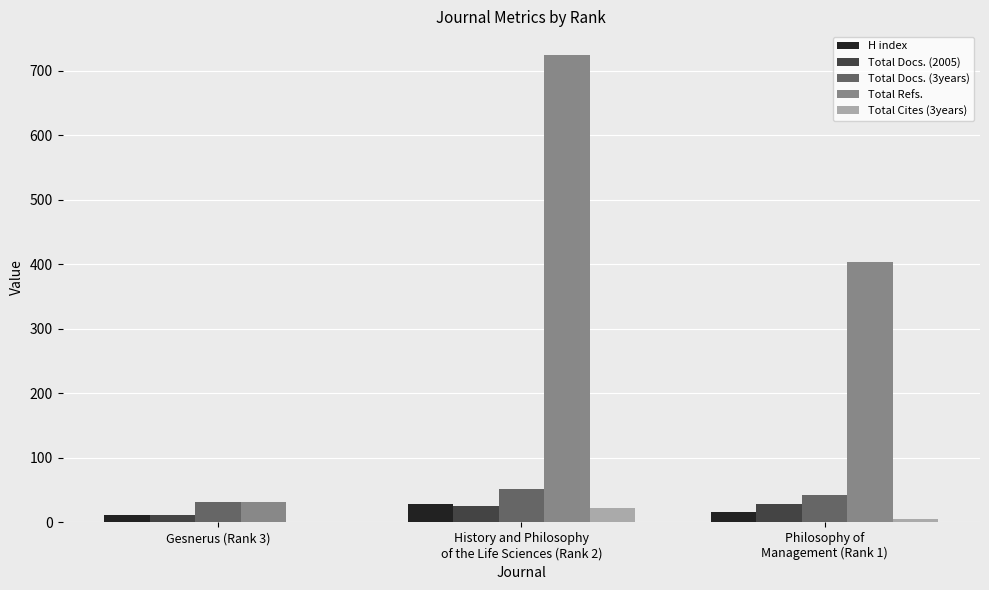

Reading left to right, list all the values displayed in this chart.

H index: Gesnerus (Rank 3)=12	History and Philosophy
of the Life Sciences (Rank 2)=29	Philosophy of
Management (Rank 1)=16
Total Docs. (2005): Gesnerus (Rank 3)=11	History and Philosophy
of the Life Sciences (Rank 2)=25	Philosophy of
Management (Rank 1)=29
Total Docs. (3years): Gesnerus (Rank 3)=31	History and Philosophy
of the Life Sciences (Rank 2)=52	Philosophy of
Management (Rank 1)=42
Total Refs.: Gesnerus (Rank 3)=31	History and Philosophy
of the Life Sciences (Rank 2)=725	Philosophy of
Management (Rank 1)=403
Total Cites (3years): Gesnerus (Rank 3)=0	History and Philosophy
of the Life Sciences (Rank 2)=22	Philosophy of
Management (Rank 1)=5